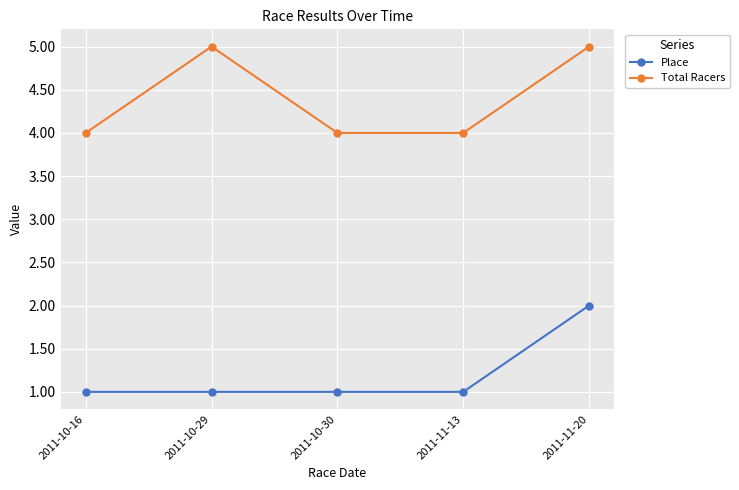

What is the label of the 3rd point from the left?

2011-10-30